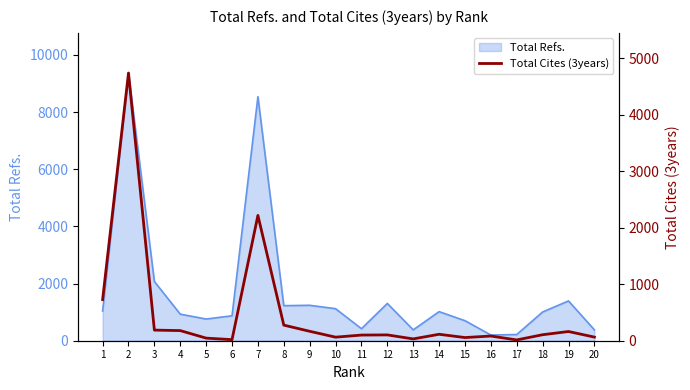

Reading right to left, list all the values displayed in this chart.

64	163	106	14	83	56	114	32	103	100	63	167	276	2217	19	46	179	188	4736	728